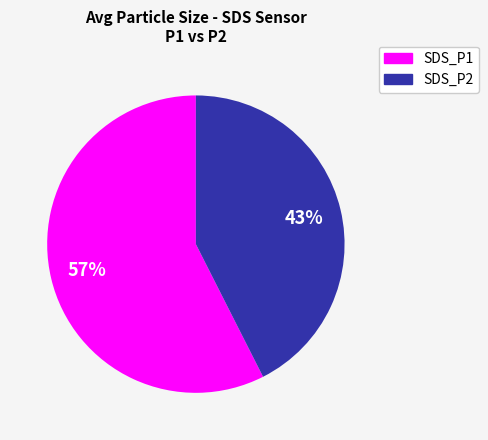

Is SDS_P2 the majority of the pie?

No